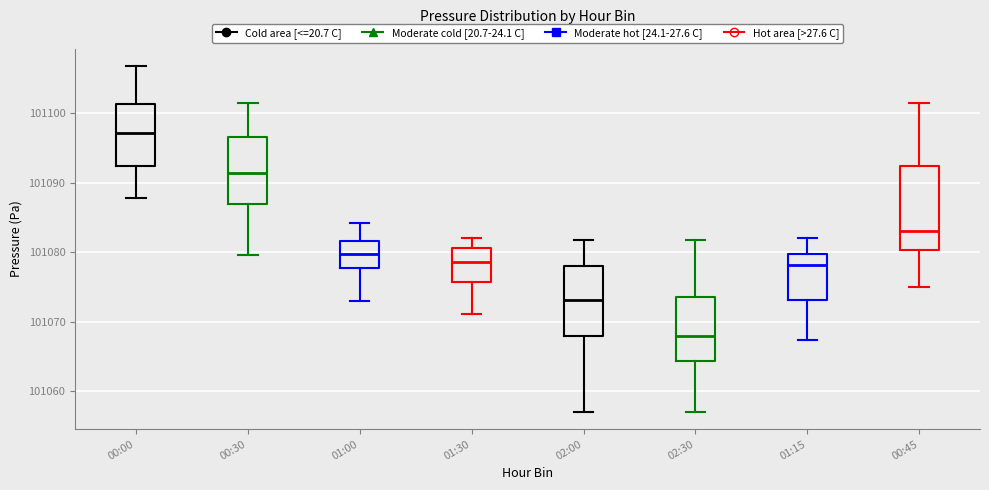

Where is the lower edge of the box for 01:00 on the y-axis? The values are not printed on the chart, so give them approximately, as read against the axis.

101078